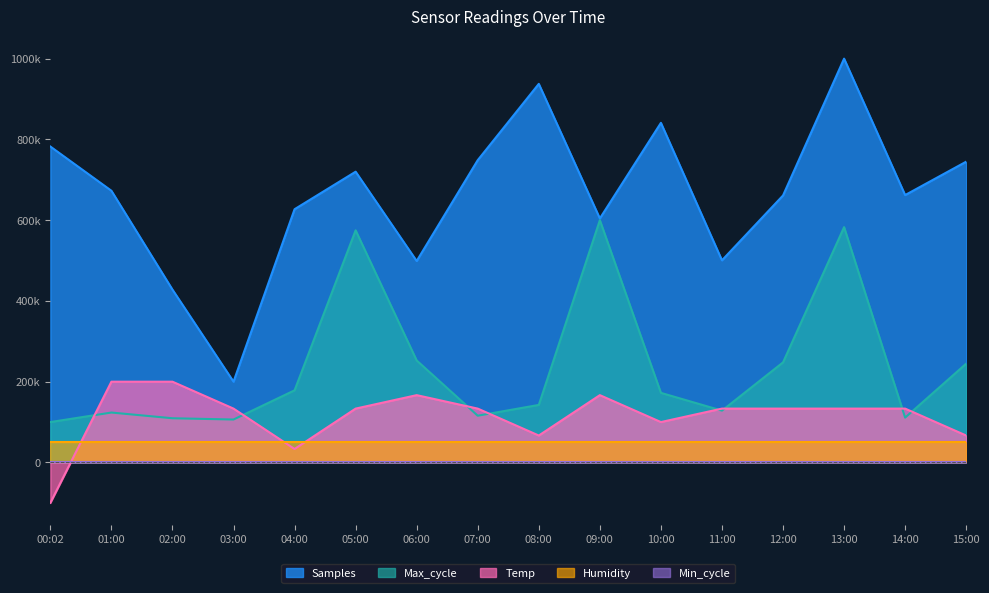

True or false: Samples and Max_cycle cross at least once.

False